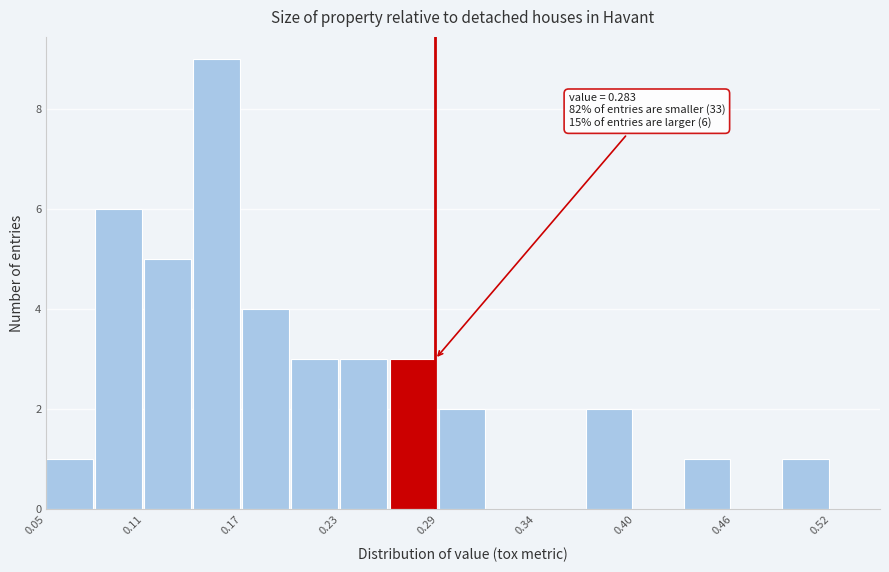

Read against the x-axis, roughly where is the centre of the tallest bar?

0.15